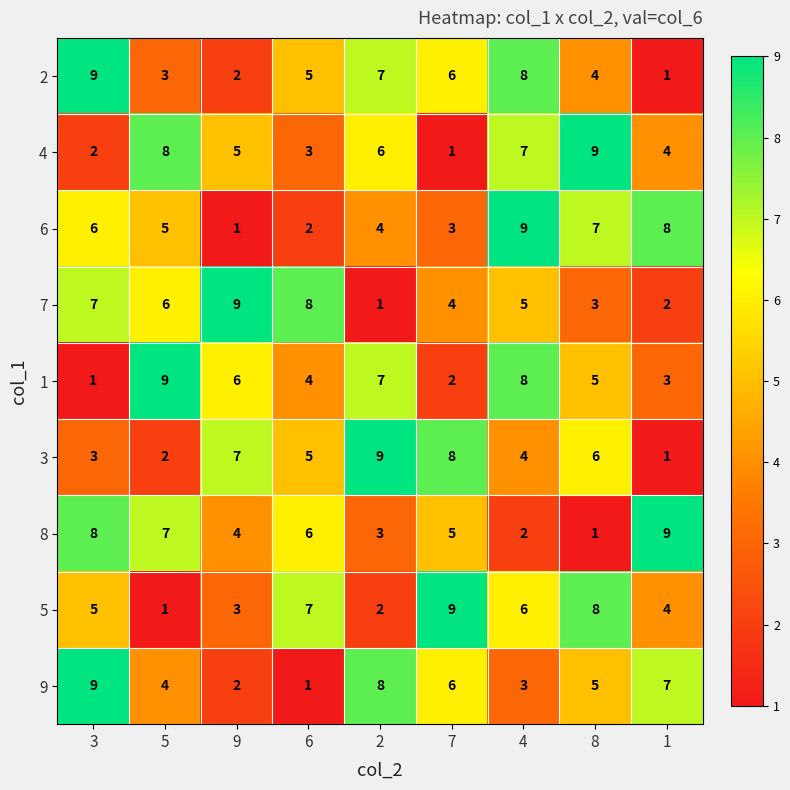

List the labels in order of 1 value, largest first.

5, 4, 2, 9, 8, 6, 1, 7, 3